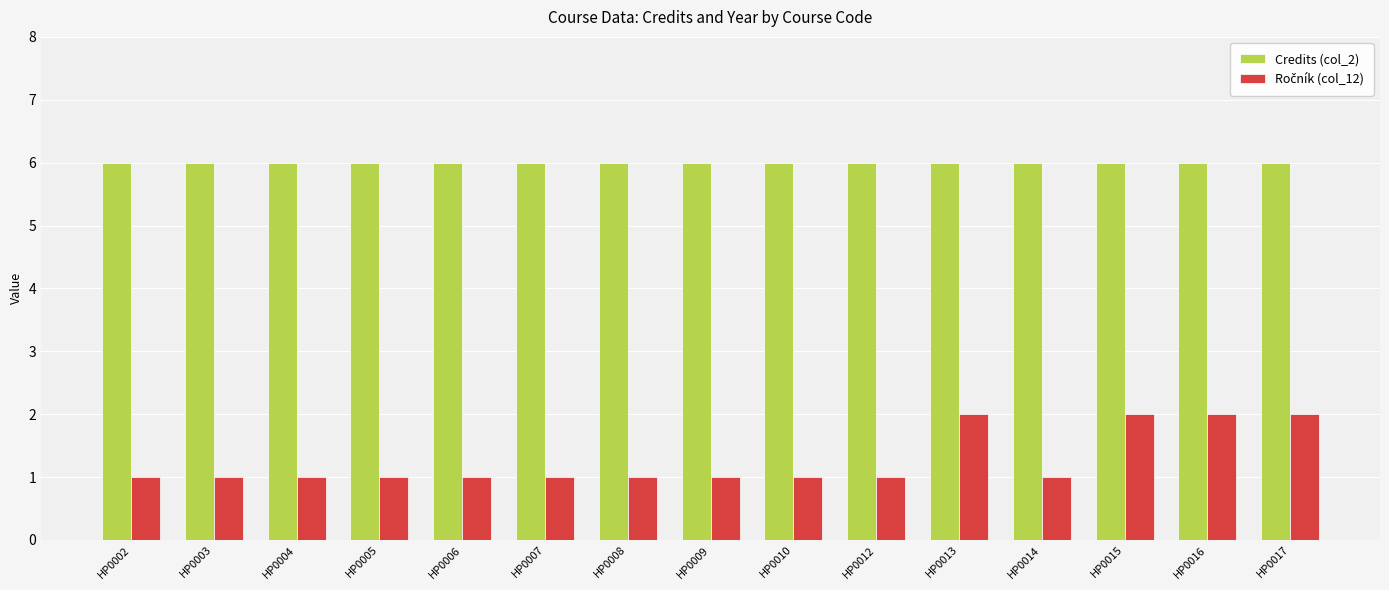

What is the greatest value displayed?

6